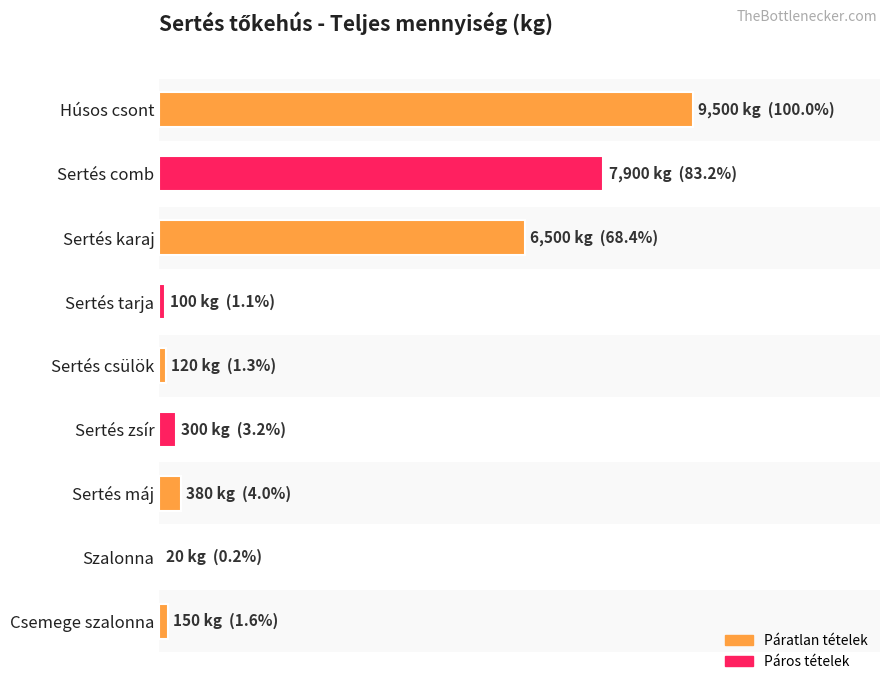

What is the minimum value shown in the chart?

20